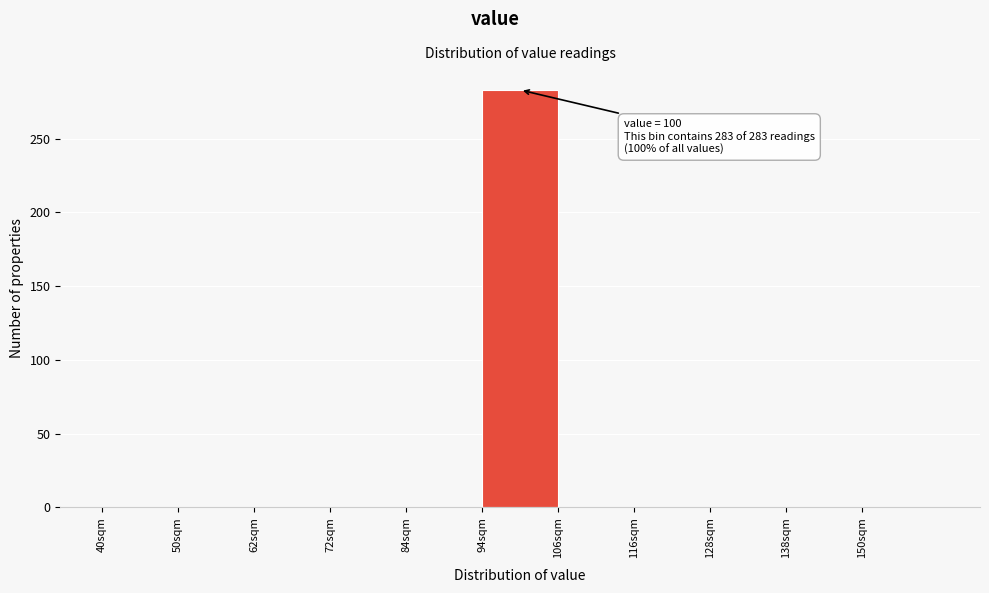

Which range on the x-axis has the tallest bar?

94.5 to 105.5